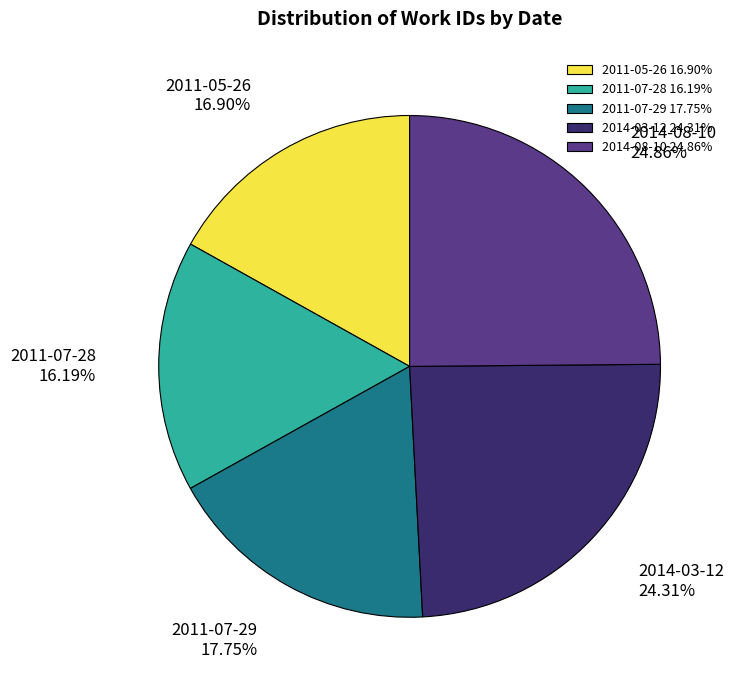

What percentage do 2011-05-26 and 2014-03-12 together represent?

41.2%